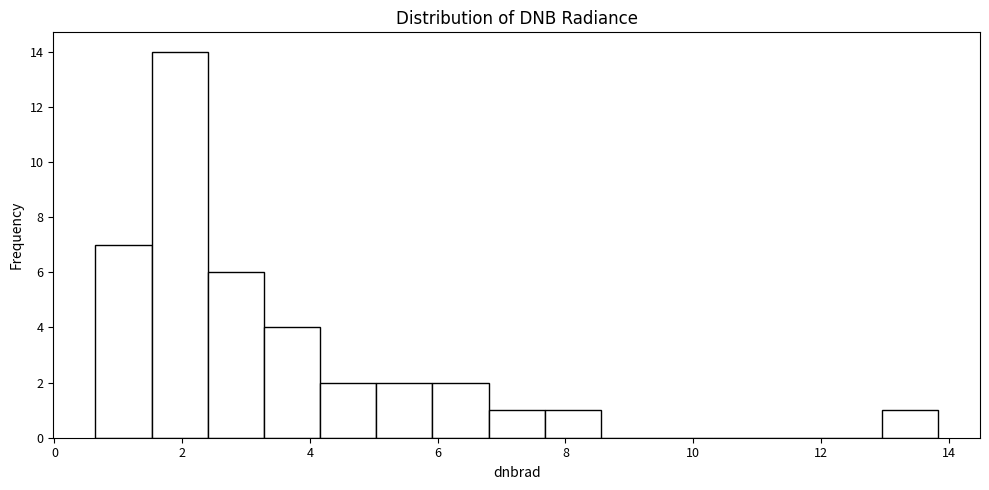

Reading left to right, list every bar in this chart as the range it spans on the x-axis followed by its height. Neither the bar edges nor the heights are printed on the chart, so give them approximately, as read against the axes.

0.6 to 1.6: 7
1.6 to 2.4: 14
2.4 to 3.2: 6
3.2 to 4.2: 4
4.2 to 5.0: 2
5.0 to 6.0: 2
6.0 to 6.8: 2
6.8 to 7.6: 1
7.6 to 8.6: 1
8.6 to 9.4: 0
9.4 to 10.4: 0
10.4 to 11.2: 0
11.2 to 12.0: 0
12.0 to 13.0: 0
13.0 to 13.8: 1